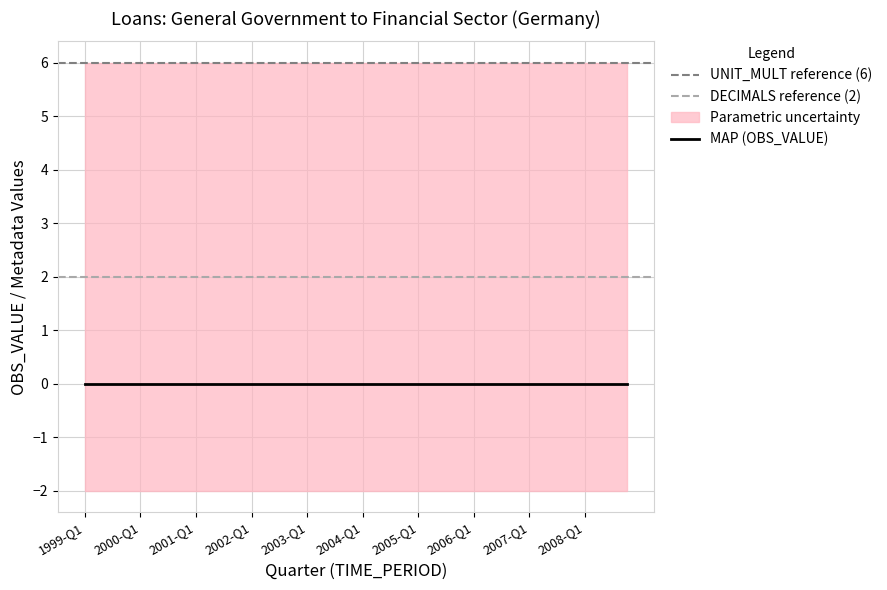

True or false: MAP and DECIMALS cross at least once.

False